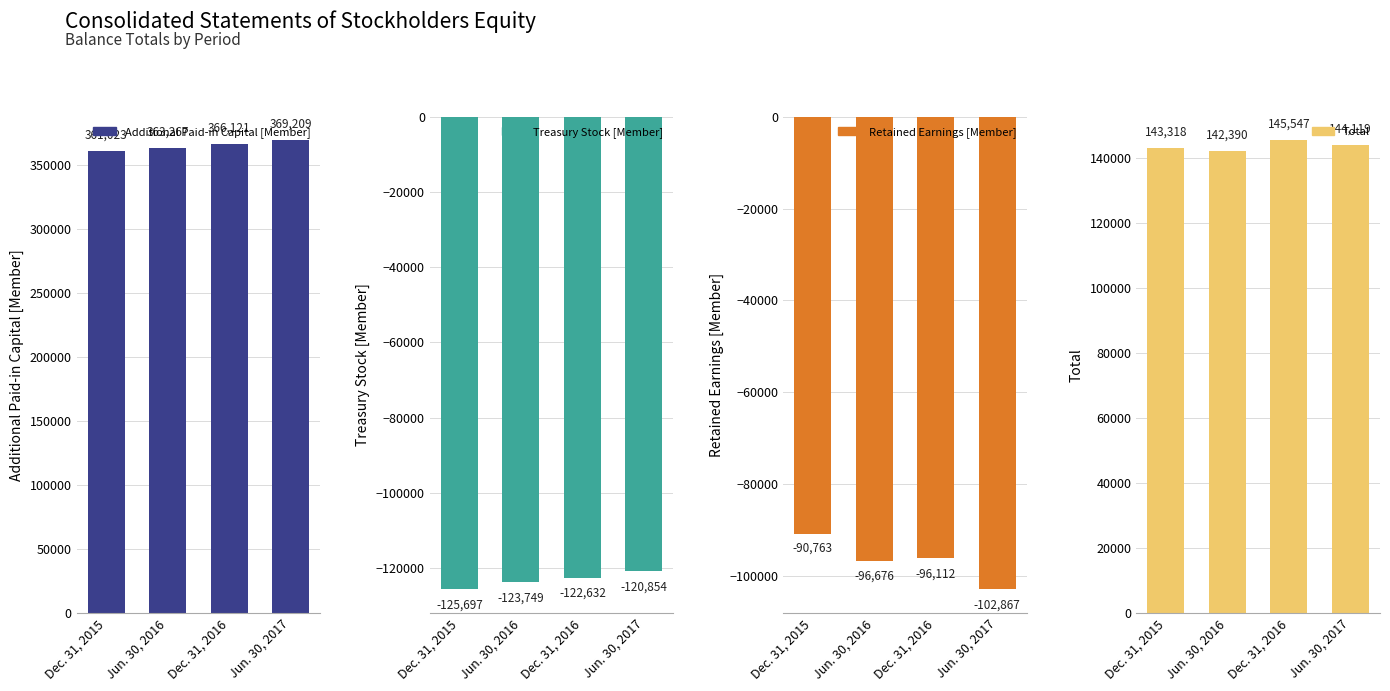

What is the average value of the Retained Earnings [Member] series?

-96604